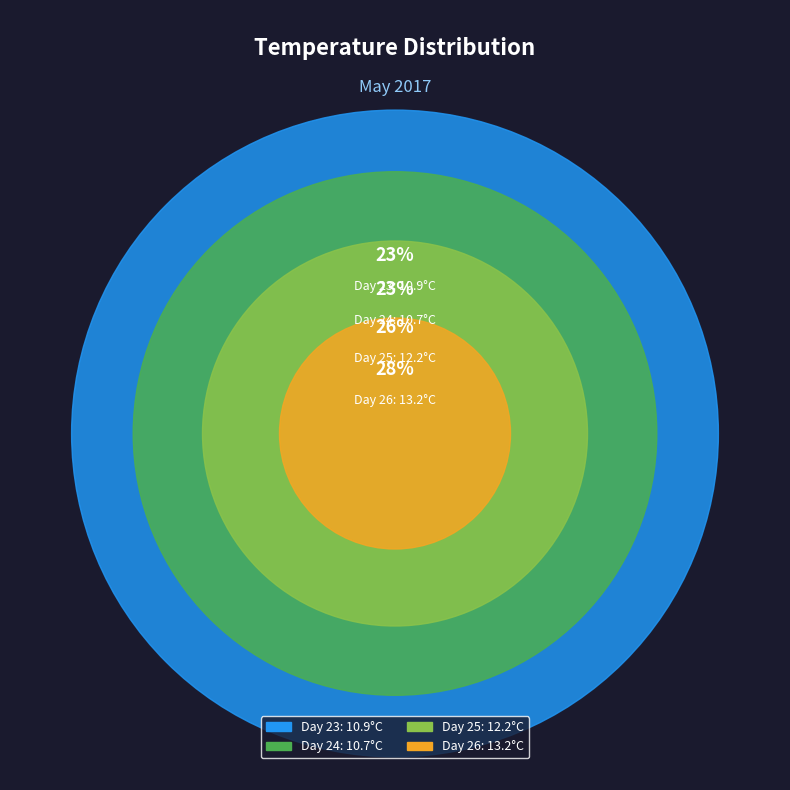

Rank the categories by value from lowest to highest.

24, 23, 25, 26